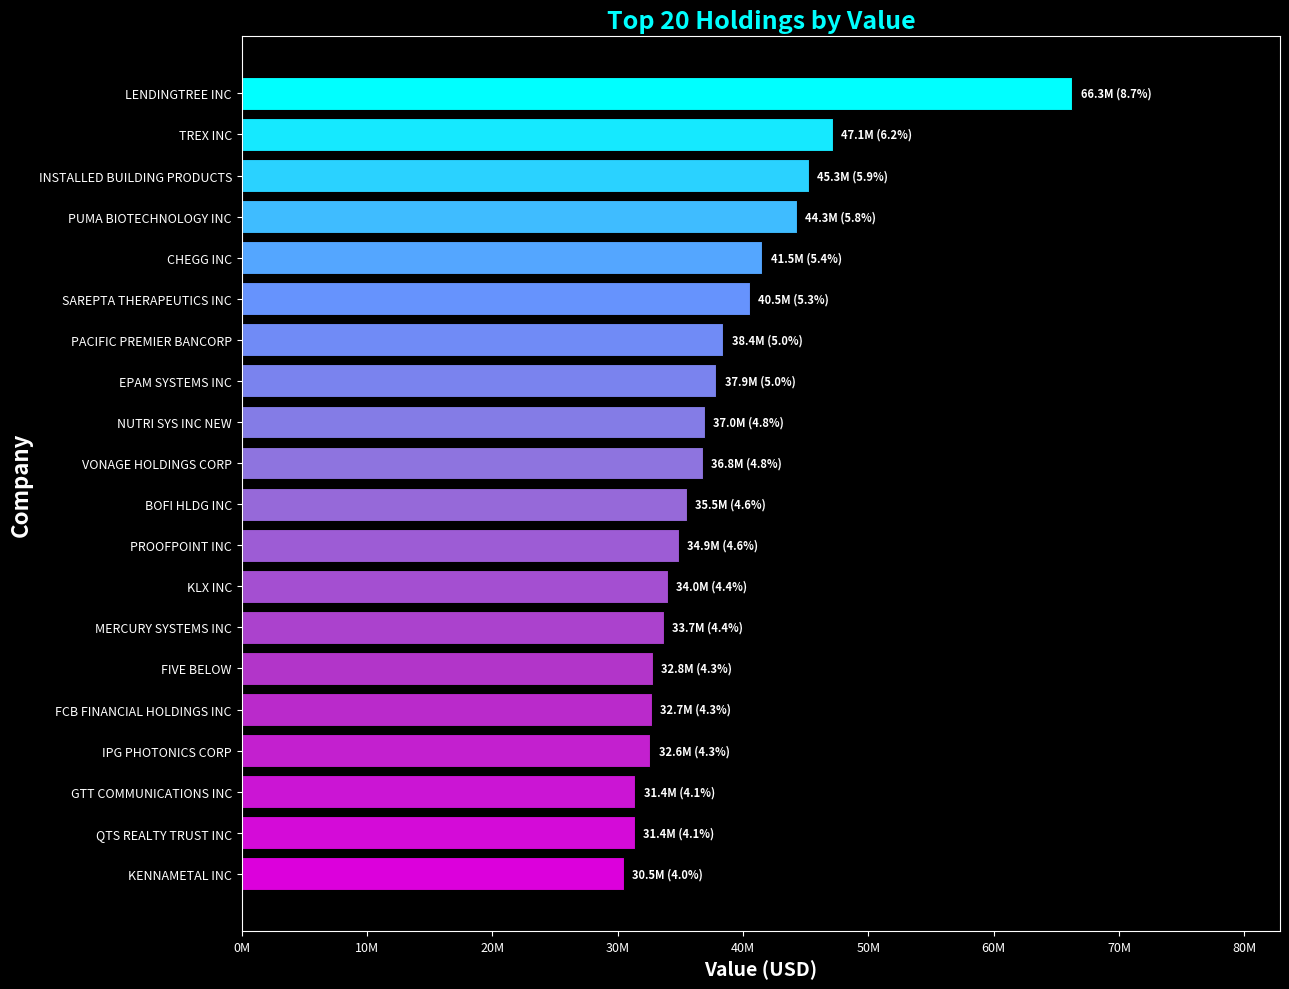

Does the chart contain stacked bars?

No